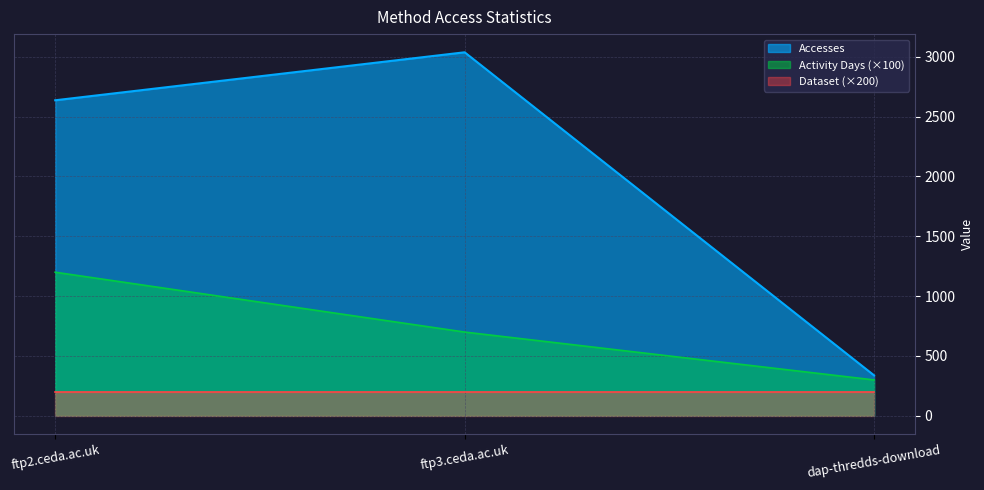

What is the lowest value of the Accesses series?

338